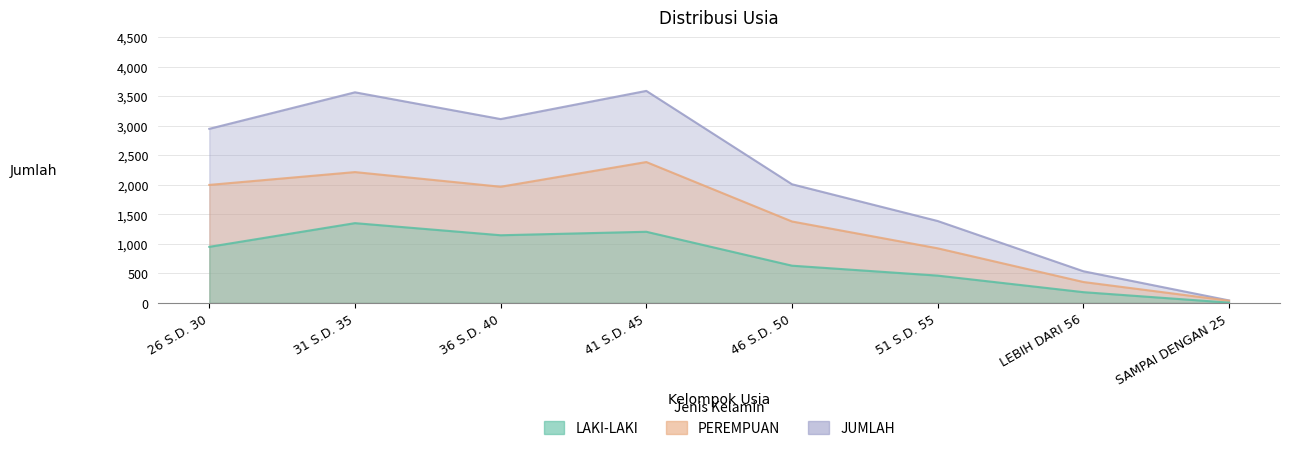

Rank the categories by PEREMPUAN value from highest to lowest.

41 S.D. 45, 31 S.D. 35, 26 S.D. 30, 36 S.D. 40, 46 S.D. 50, 51 S.D. 55, LEBIH DARI 56, SAMPAI DENGAN 25